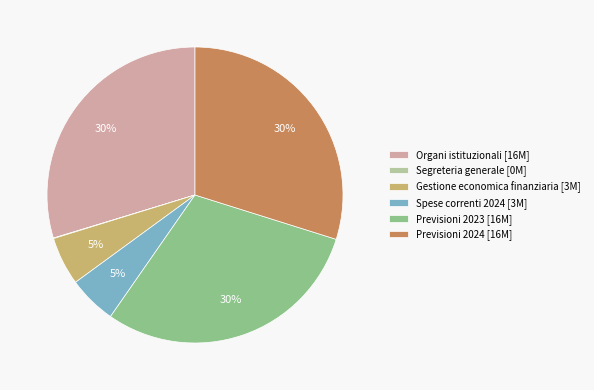

True or false: Previsioni 2024 accounts for 30% of the total.

True